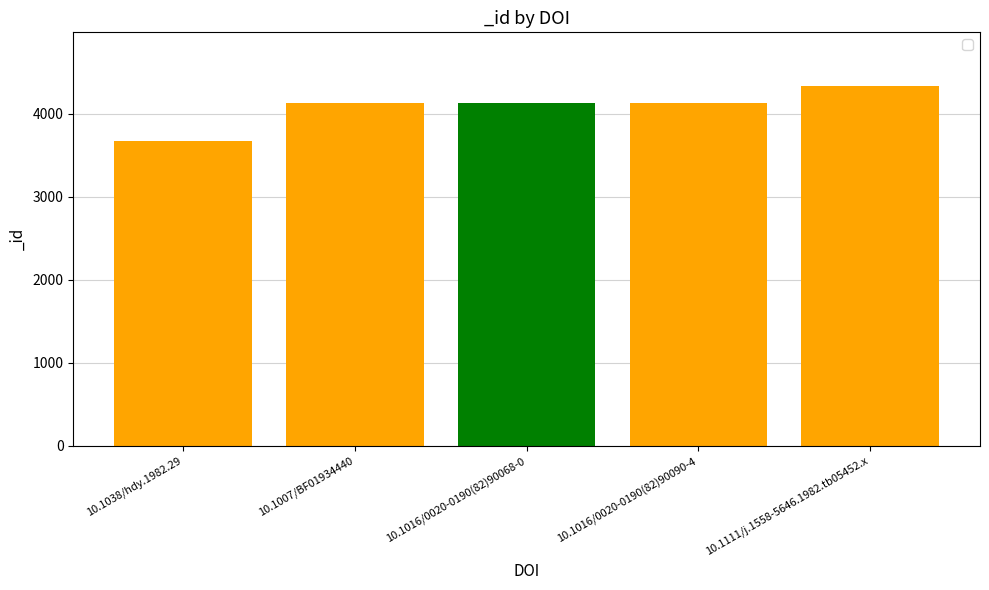

The value at 10.1016/0020-0190(82)90068-0 is 4131. True or false?

True